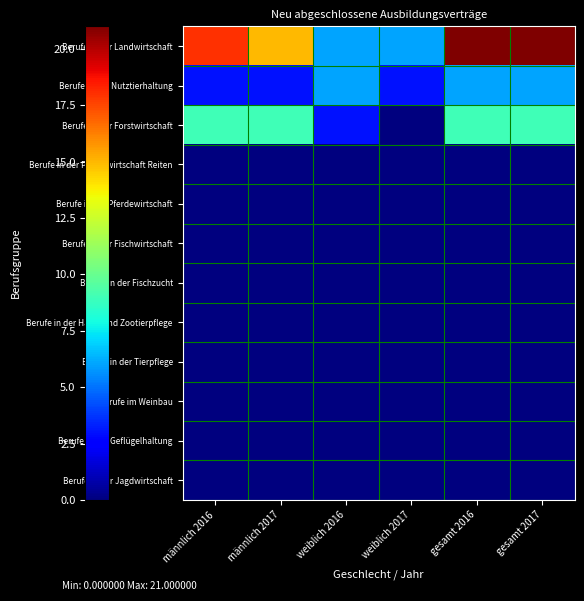

Reading right to left, extract all data points from this chart.

Berufe in der Landwirtschaft: gesamt 2017=21	gesamt 2016=21	weiblich 2017=6	weiblich 2016=6	männlich 2017=15	männlich 2016=18
Berufe in der Nutztierhaltung: gesamt 2017=6	gesamt 2016=6	weiblich 2017=3	weiblich 2016=6	männlich 2017=3	männlich 2016=3
Berufe in der Forstwirtschaft: gesamt 2017=9	gesamt 2016=9	weiblich 2017=0	weiblich 2016=3	männlich 2017=9	männlich 2016=9
Berufe in der Pferdewirtschaft Reiten: gesamt 2017=0	gesamt 2016=0	weiblich 2017=0	weiblich 2016=0	männlich 2017=0	männlich 2016=0
Berufe in der Pferdewirtschaft: gesamt 2017=0	gesamt 2016=0	weiblich 2017=0	weiblich 2016=0	männlich 2017=0	männlich 2016=0
Berufe in der Fischwirtschaft: gesamt 2017=0	gesamt 2016=0	weiblich 2017=0	weiblich 2016=0	männlich 2017=0	männlich 2016=0
Berufe in der Fischzucht: gesamt 2017=0	gesamt 2016=0	weiblich 2017=0	weiblich 2016=0	männlich 2017=0	männlich 2016=0
Berufe in der Haus- und Zootierpflege: gesamt 2017=0	gesamt 2016=0	weiblich 2017=0	weiblich 2016=0	männlich 2017=0	männlich 2016=0
Berufe in der Tierpflege: gesamt 2017=0	gesamt 2016=0	weiblich 2017=0	weiblich 2016=0	männlich 2017=0	männlich 2016=0
Berufe im Weinbau: gesamt 2017=0	gesamt 2016=0	weiblich 2017=0	weiblich 2016=0	männlich 2017=0	männlich 2016=0
Berufe in der Geflügelhaltung: gesamt 2017=0	gesamt 2016=0	weiblich 2017=0	weiblich 2016=0	männlich 2017=0	männlich 2016=0
Berufe in der Jagdwirtschaft: gesamt 2017=0	gesamt 2016=0	weiblich 2017=0	weiblich 2016=0	männlich 2017=0	männlich 2016=0